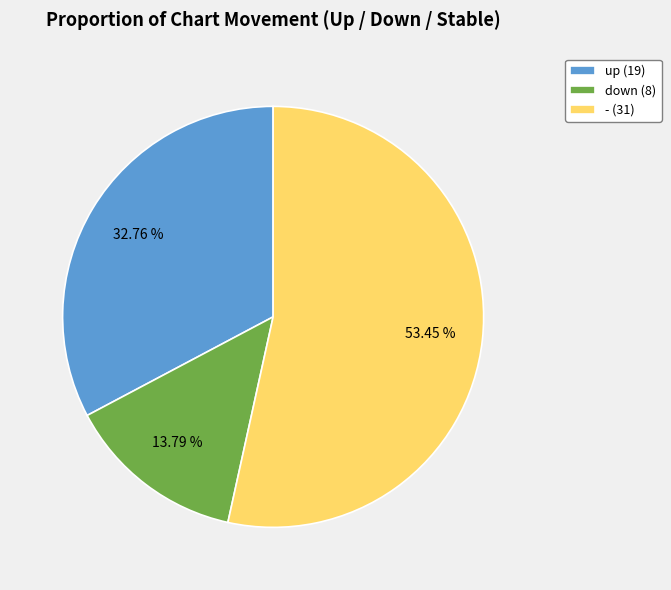

Count the number of slices in the pie.

3